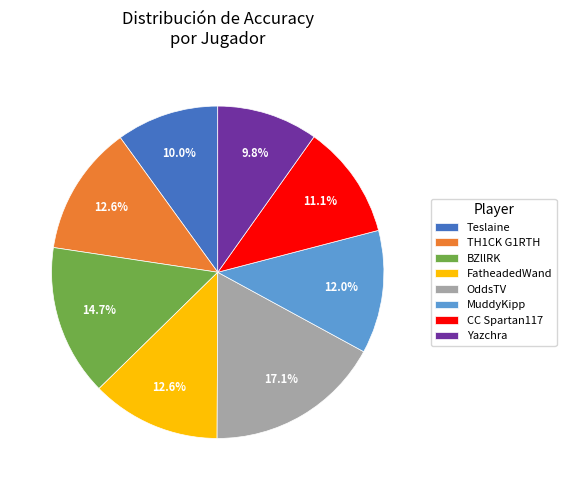

To the nearest percent, what percentage of the pie is CC Spartan117?

11%